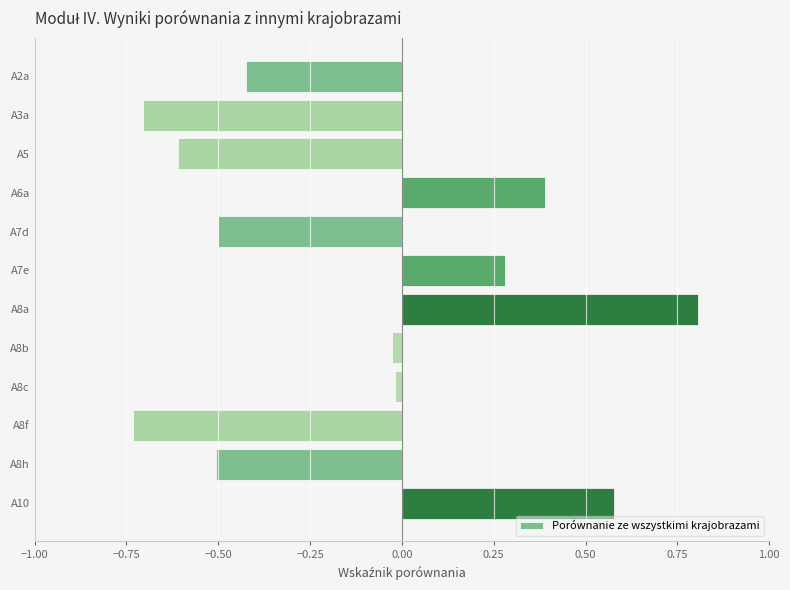

The value at A5 is -1.1. True or false?

False